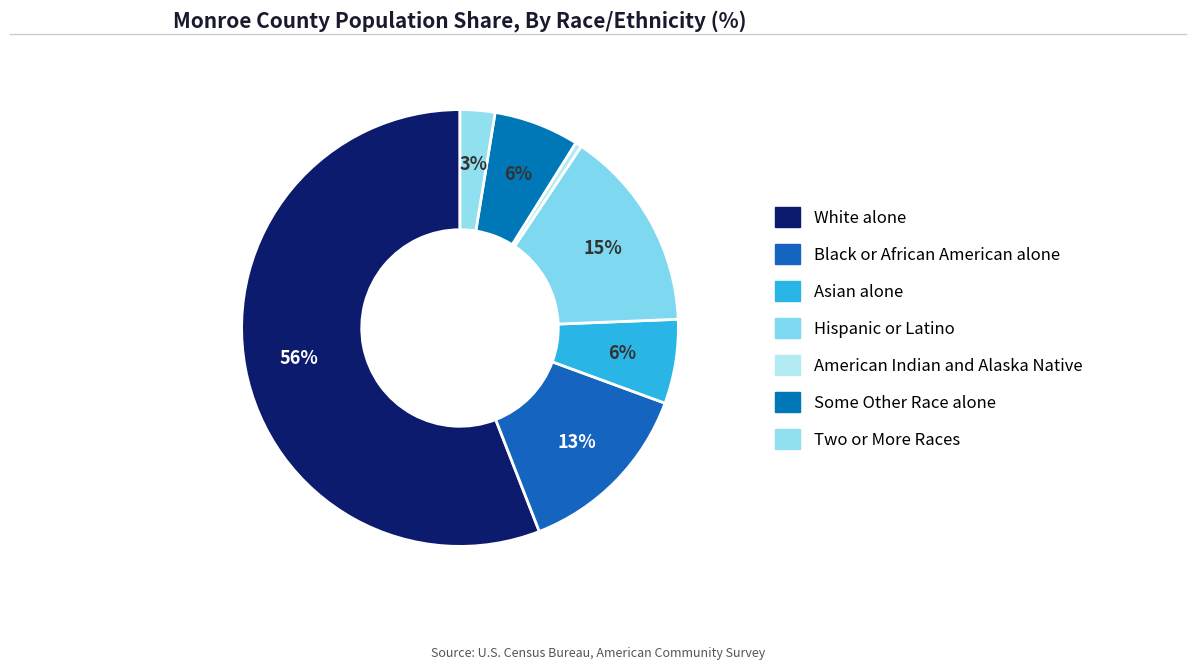

To the nearest percent, what is the combined percentage of American Indian and Alaska Native and White alone?

56%